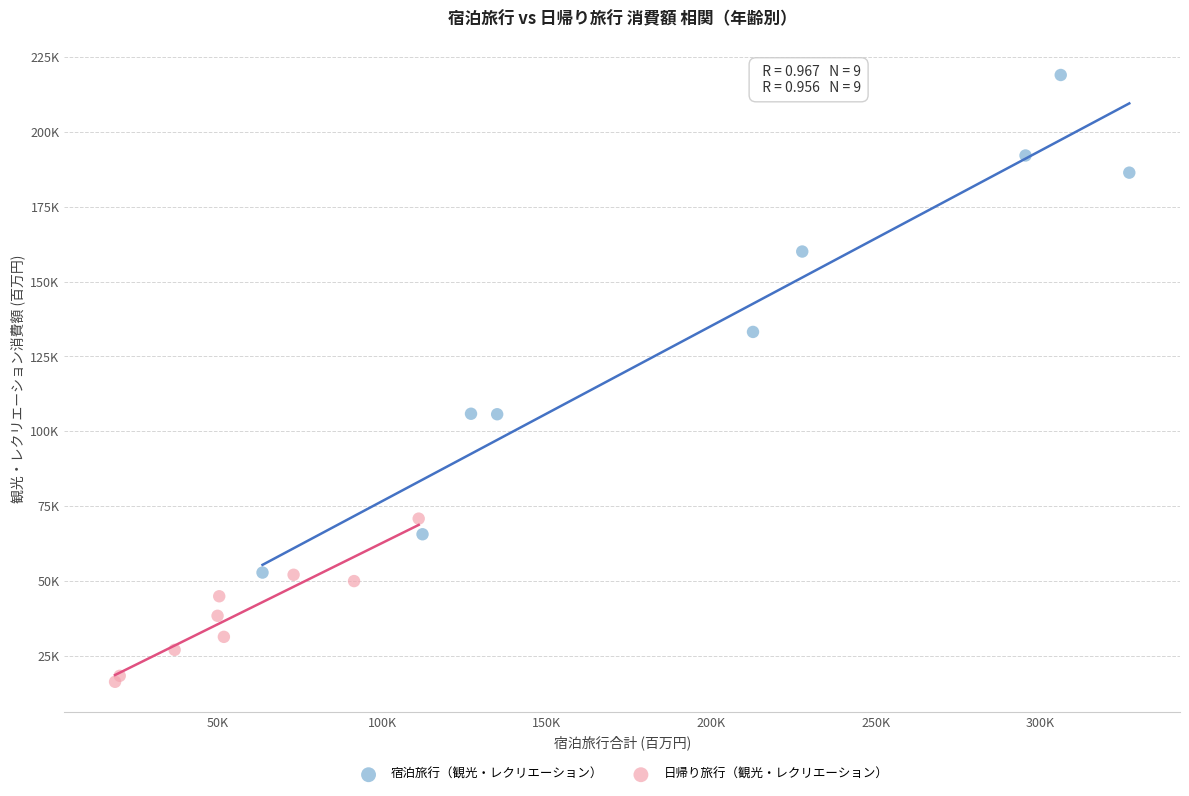

Which series reaches the maximum Y coordinate?

宿泊旅行（観光・レクリエーション）